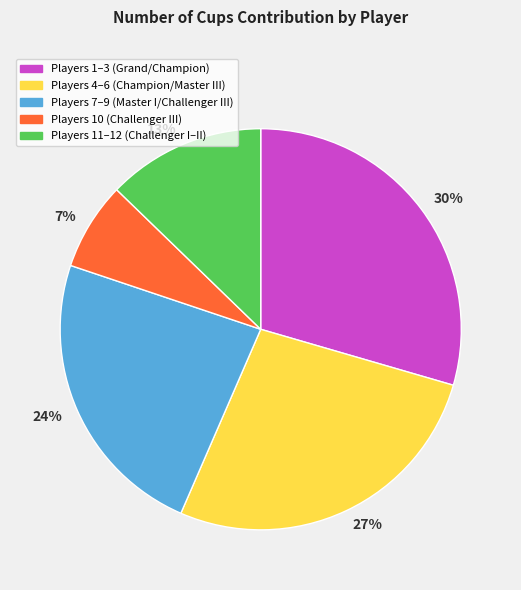

Count the number of slices in the pie.

5